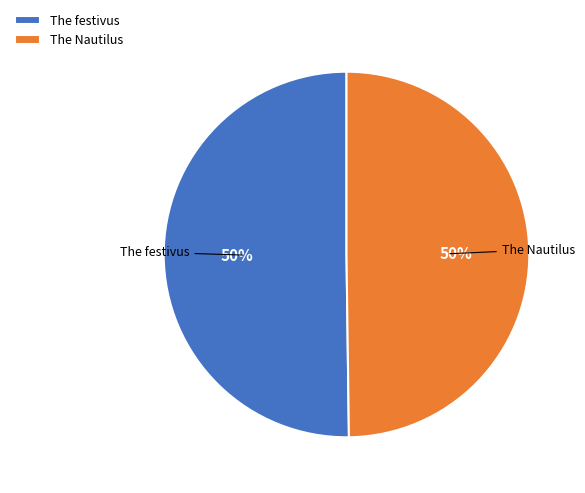

To the nearest percent, what percentage of the pie is The Nautilus?

50%